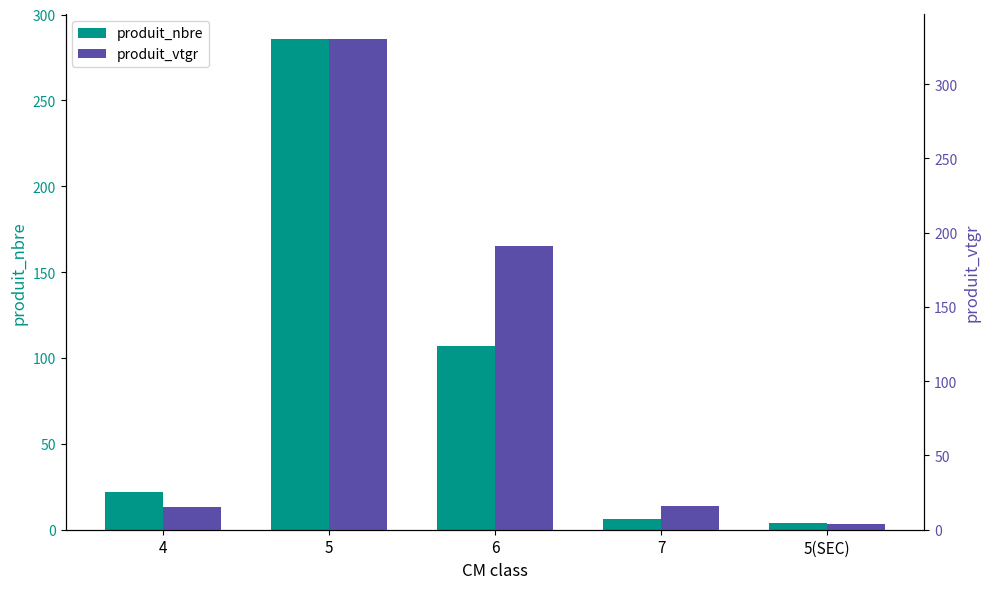

Rank the series by their maximum value, from highest to lowest.

produit_vtgr, produit_nbre